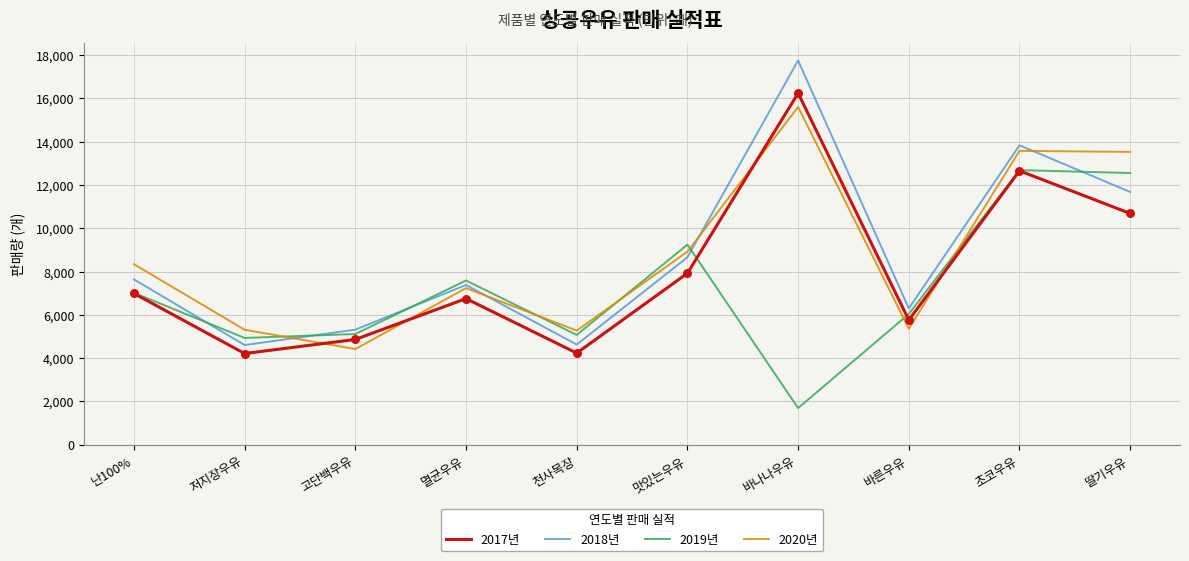

What is the total value across all series at 초코우유?

52756